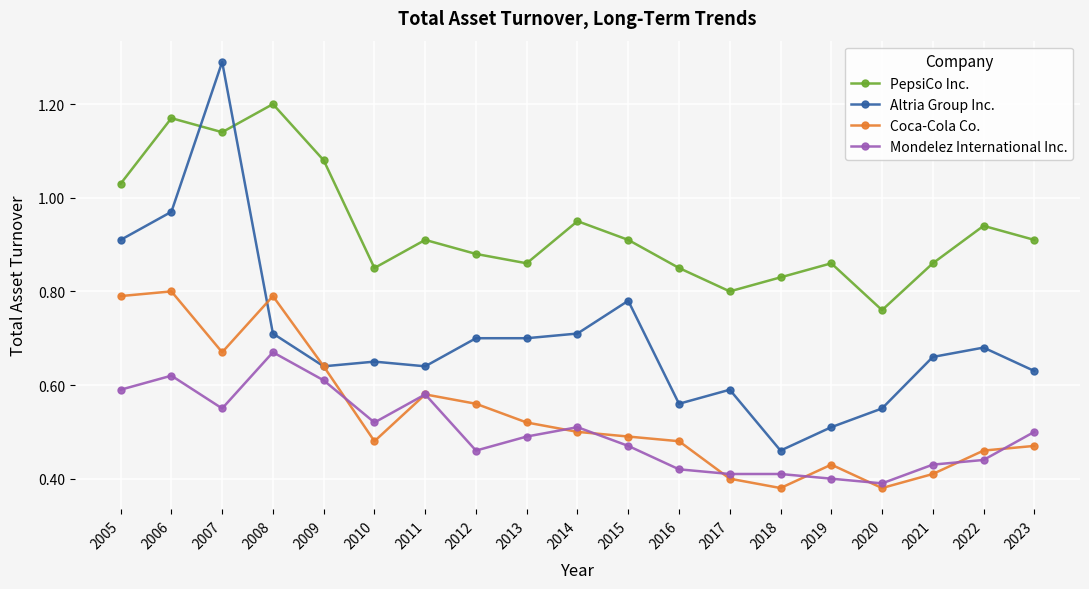

Which series has the widest spread of values?

Altria Group Inc.